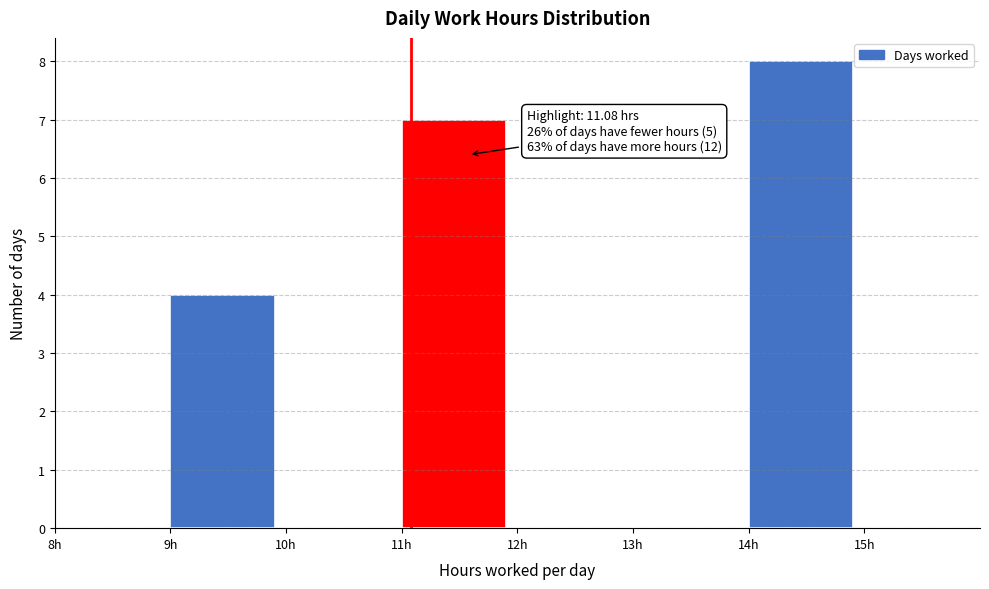

Which range on the x-axis has the tallest bar?

14 to 15